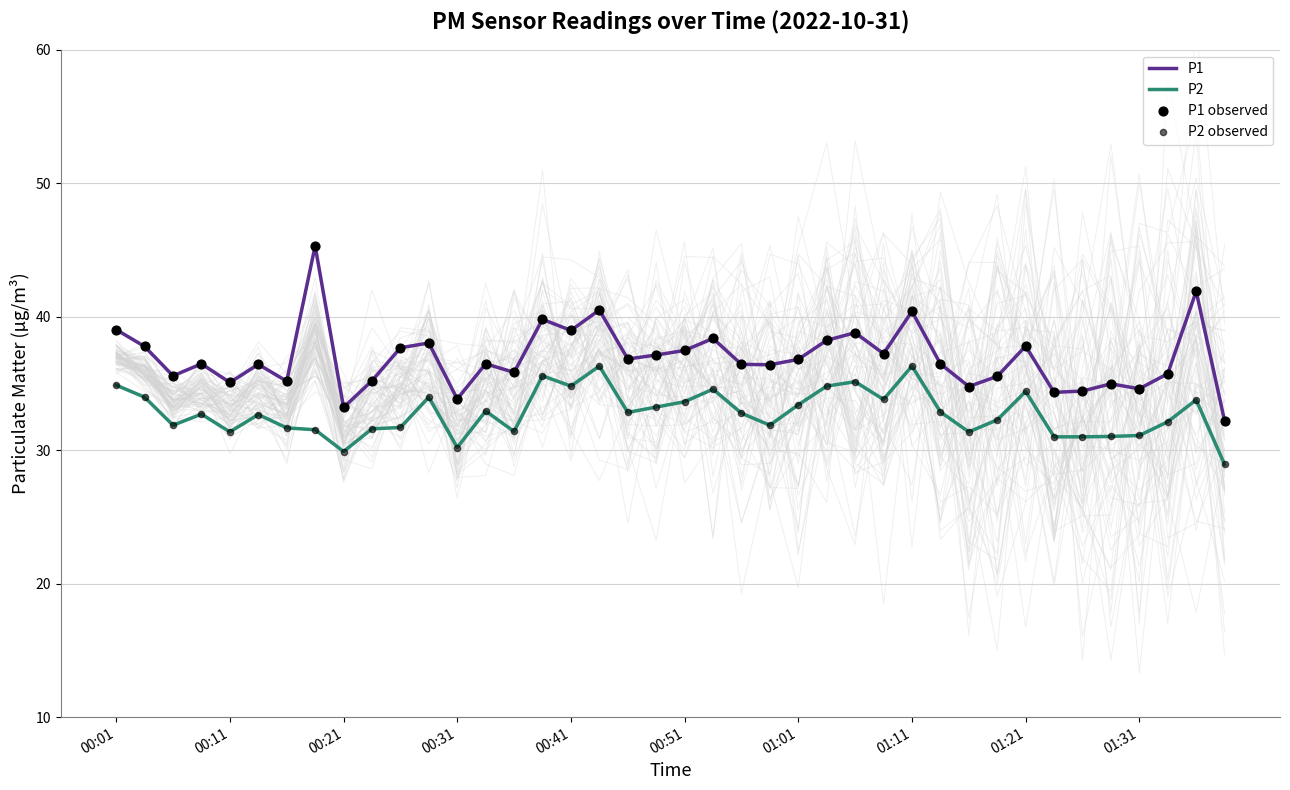

The P1 series shows 14.1 at 00:41. True or false?

False